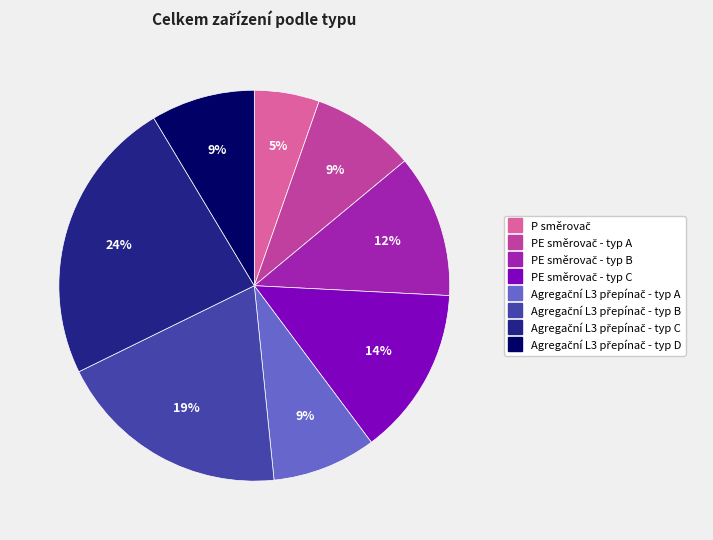

Is there a majority slice in this chart?

No